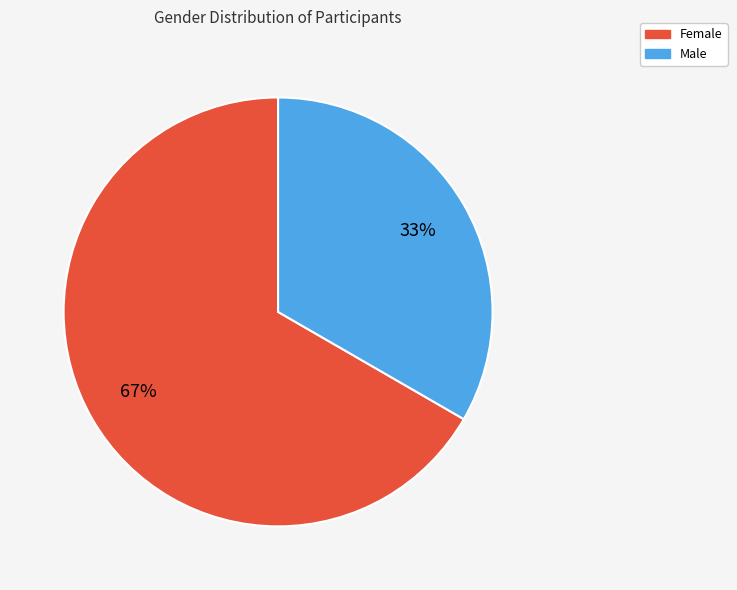

What is the ratio of the value at Male to the value at Female?

0.5